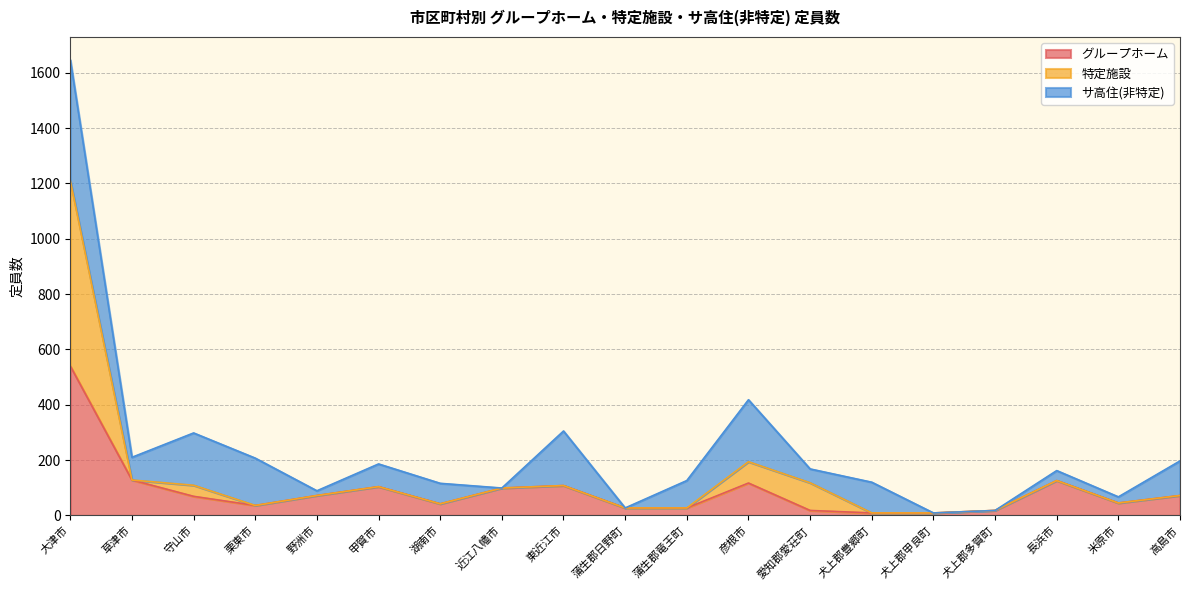

Which has a higher value, 守山市 or 蒲生郡竜王町?

守山市